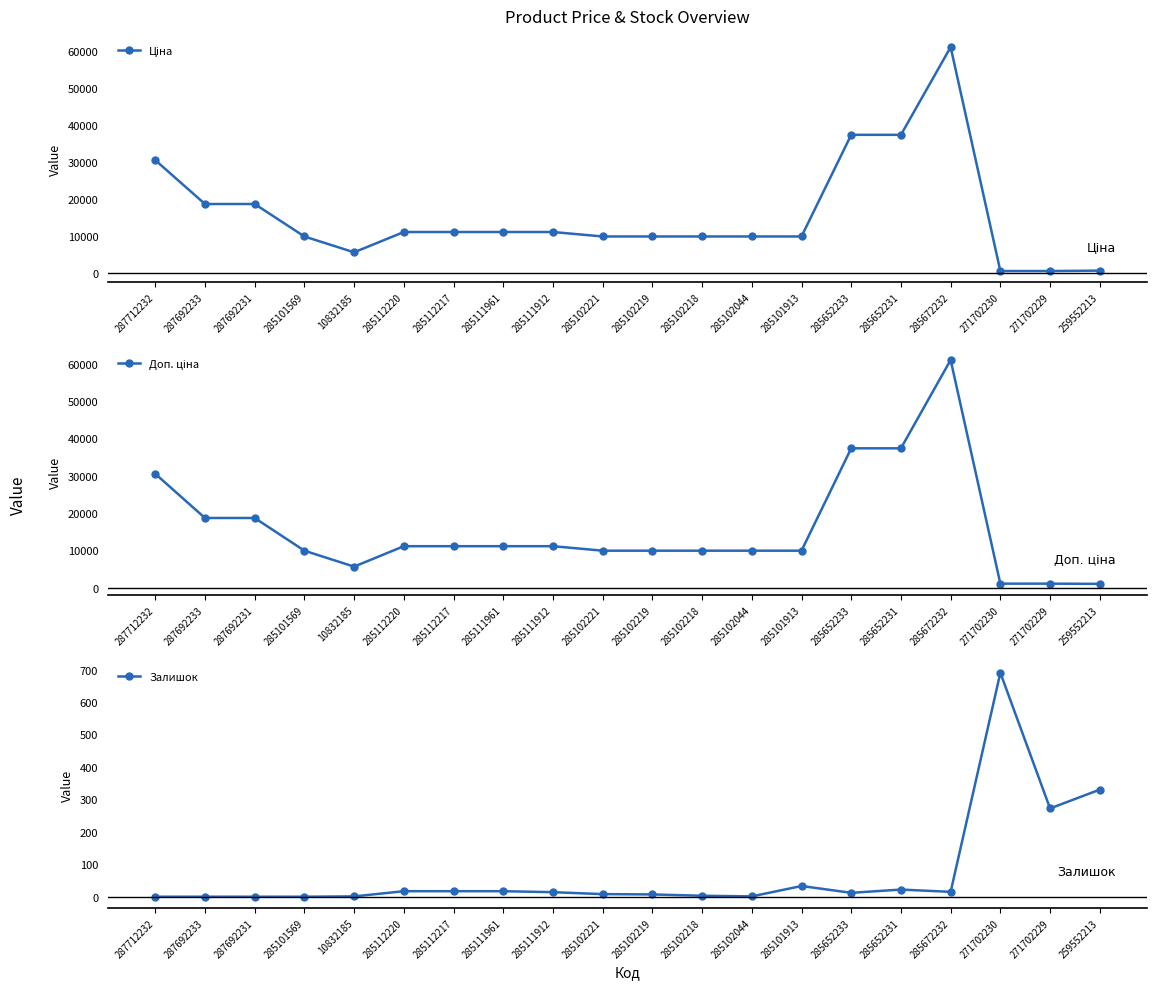

What is the sum of the Залишок values at 271702230 and 287692233?

690